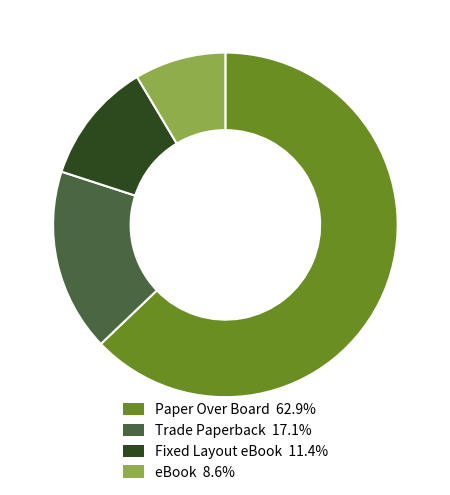

Does Paper Over Board 62.9% account for over 50% of the chart?

Yes